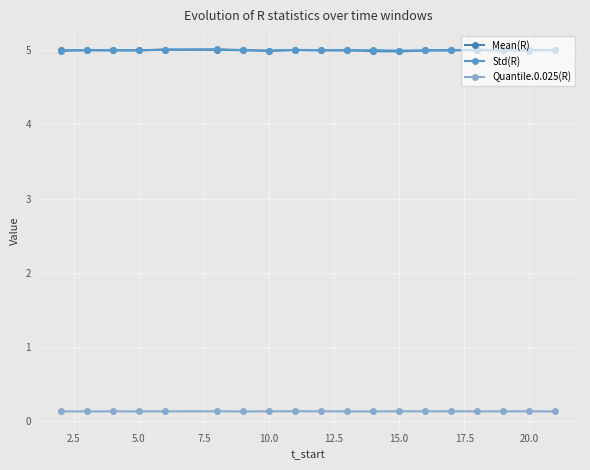

How many lines are shown in the chart?

3